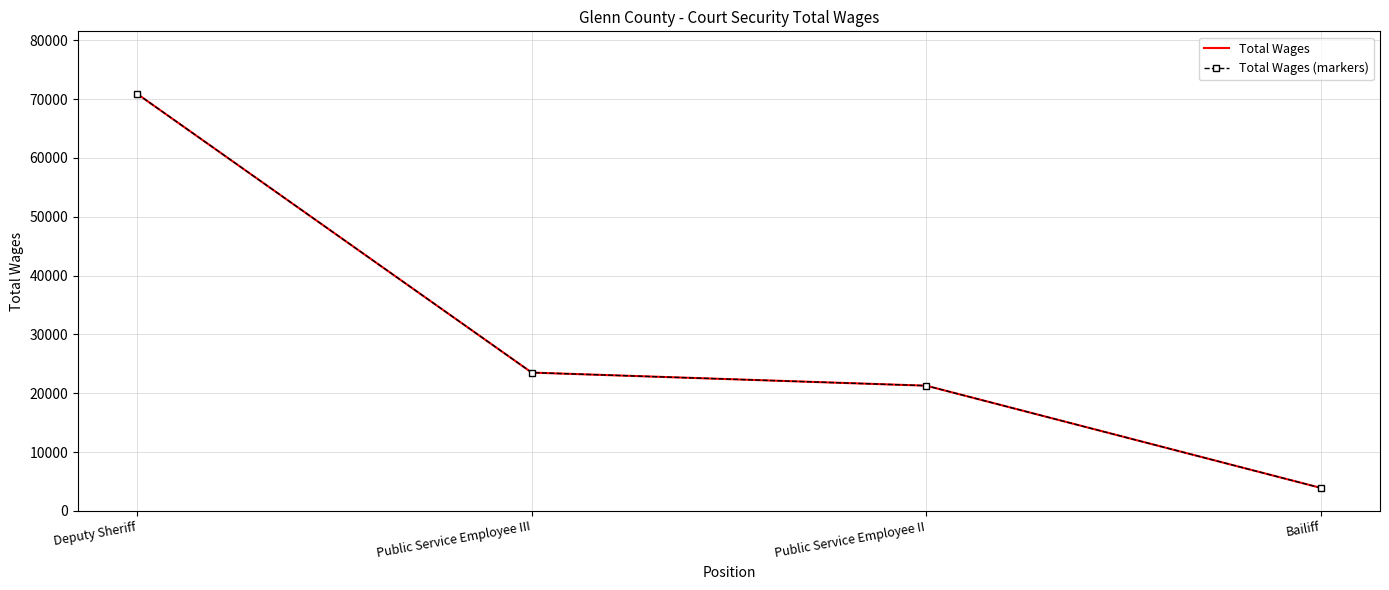

What is the total value across all series at Deputy Sheriff?

141764